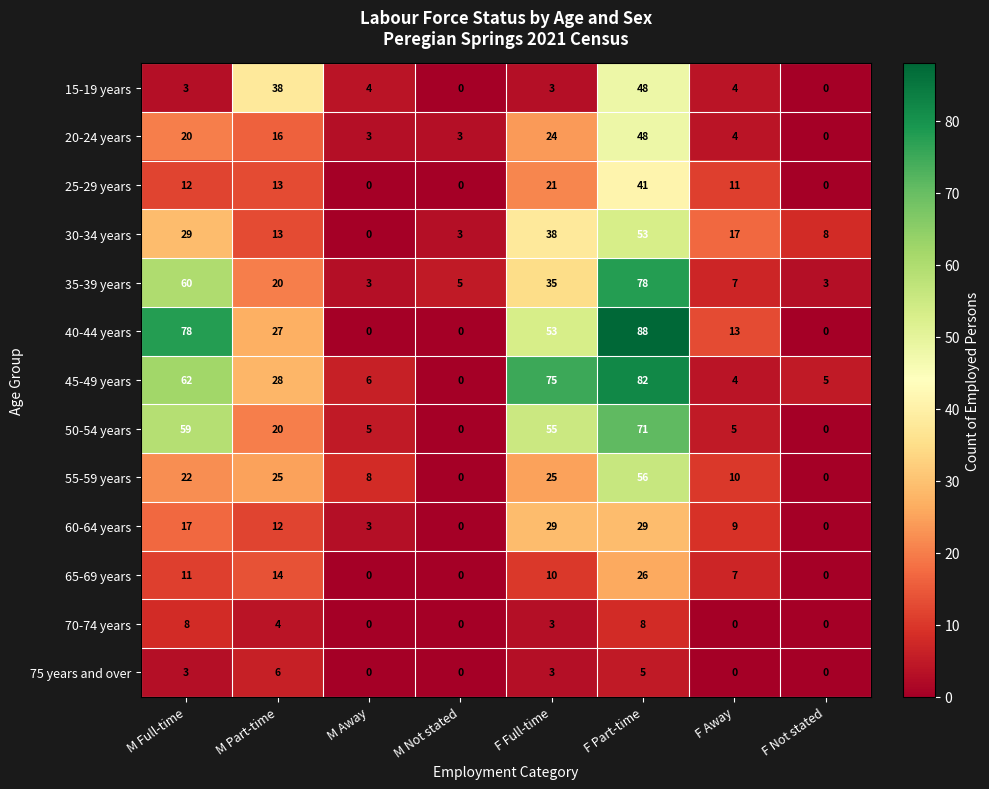

Which series has the largest total across all categories?

45-49 years